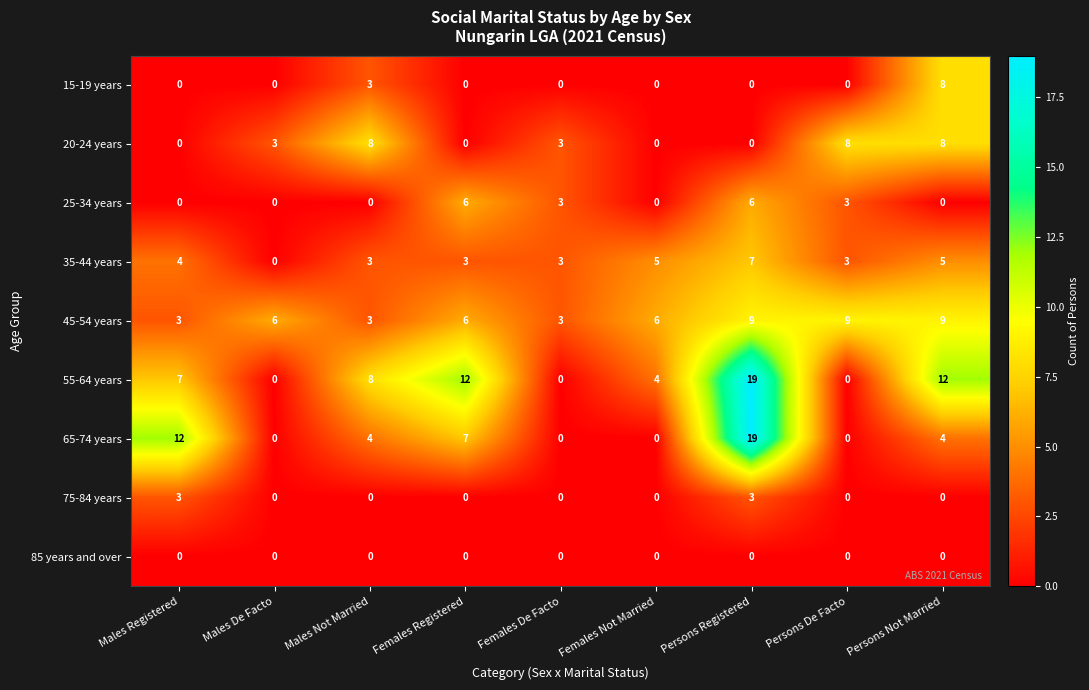

What is the maximum value shown in the chart?

19